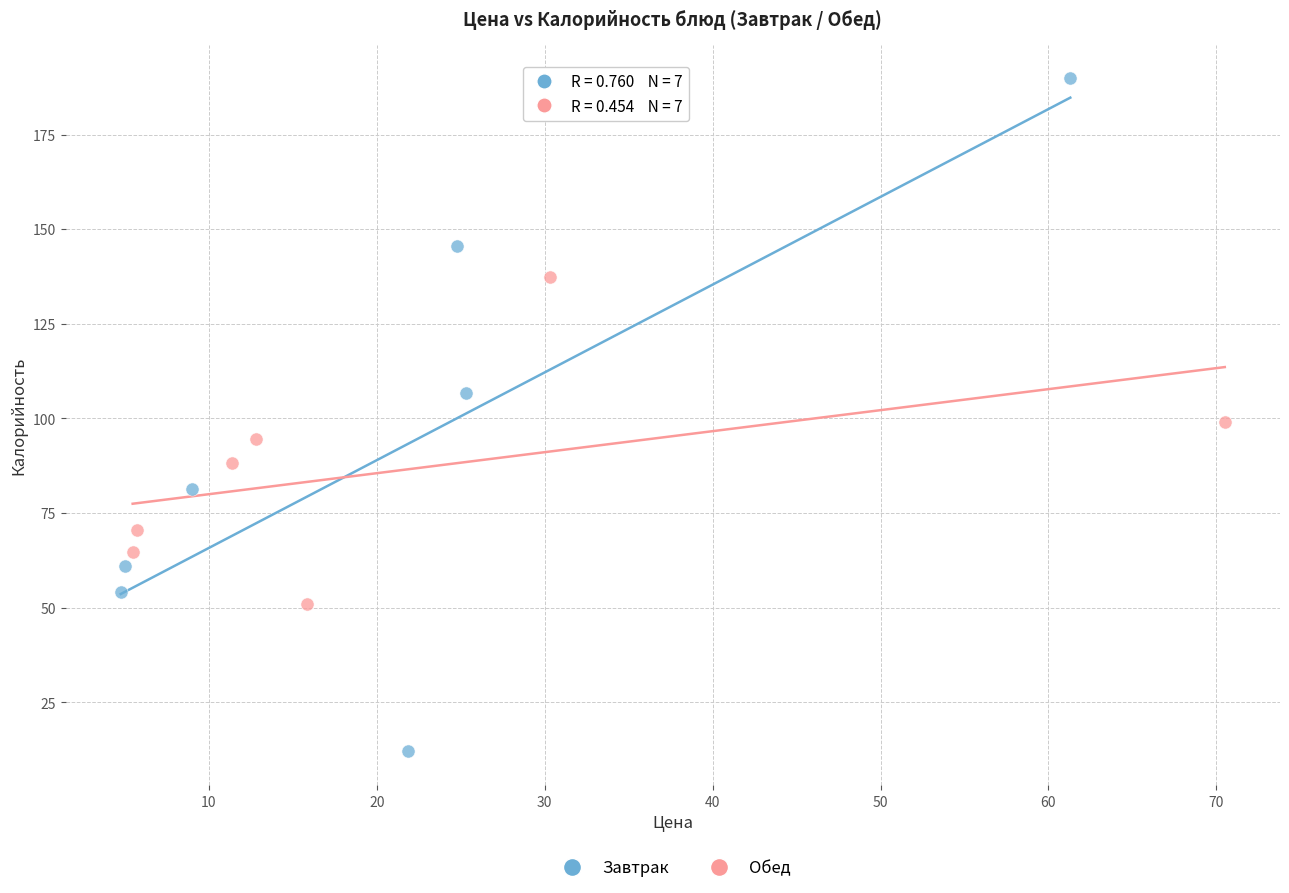

Which series contains the highest Y value?

Завтрак